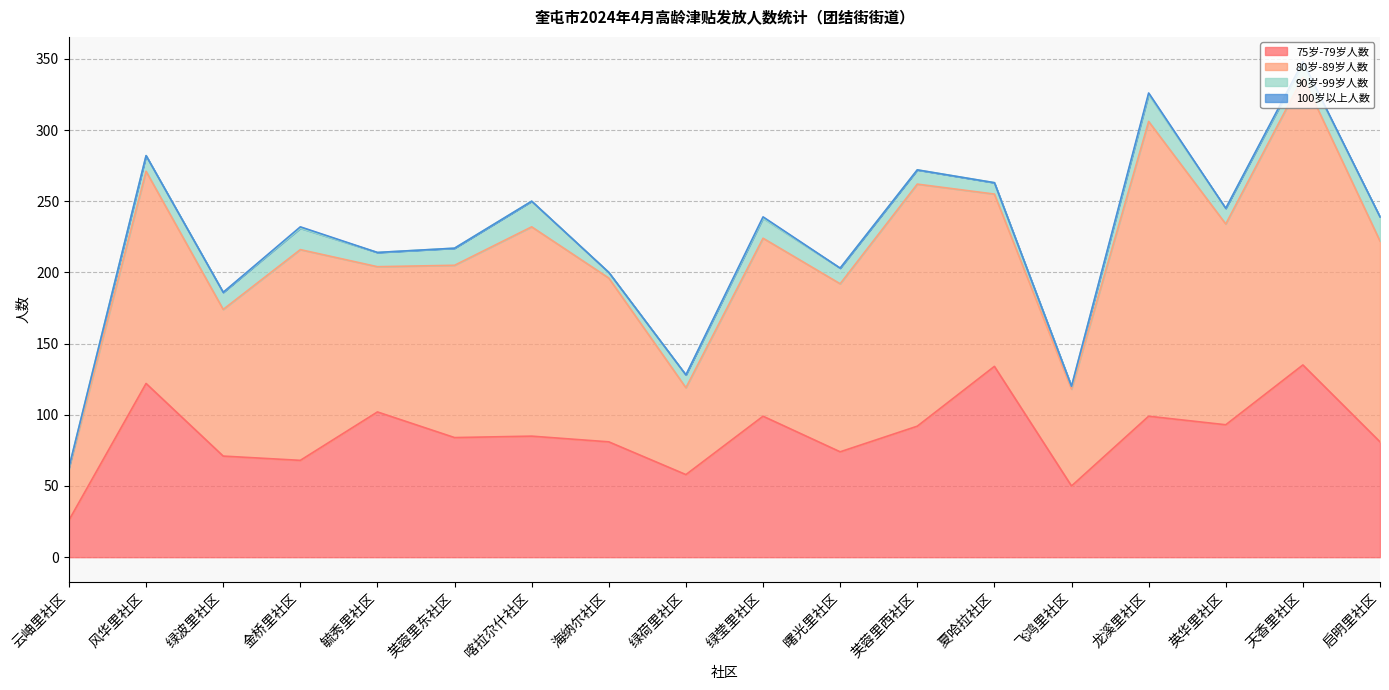

Reading left to right, transcribe all the data shown in this chart.

75岁-79岁人数: 26	122	71	68	102	84	85	81	58	99	74	92	134	50	99	93	135	81
80岁-89岁人数: 36	149	103	148	102	121	147	115	61	125	118	170	121	68	207	141	202	141
90岁-99岁人数: 1	11	12	15	10	12	18	4	9	14	11	10	8	2	19	11	10	17
100岁以上人数: 0	0	0	1	0	0	0	0	0	1	0	0	0	0	1	0	1	0